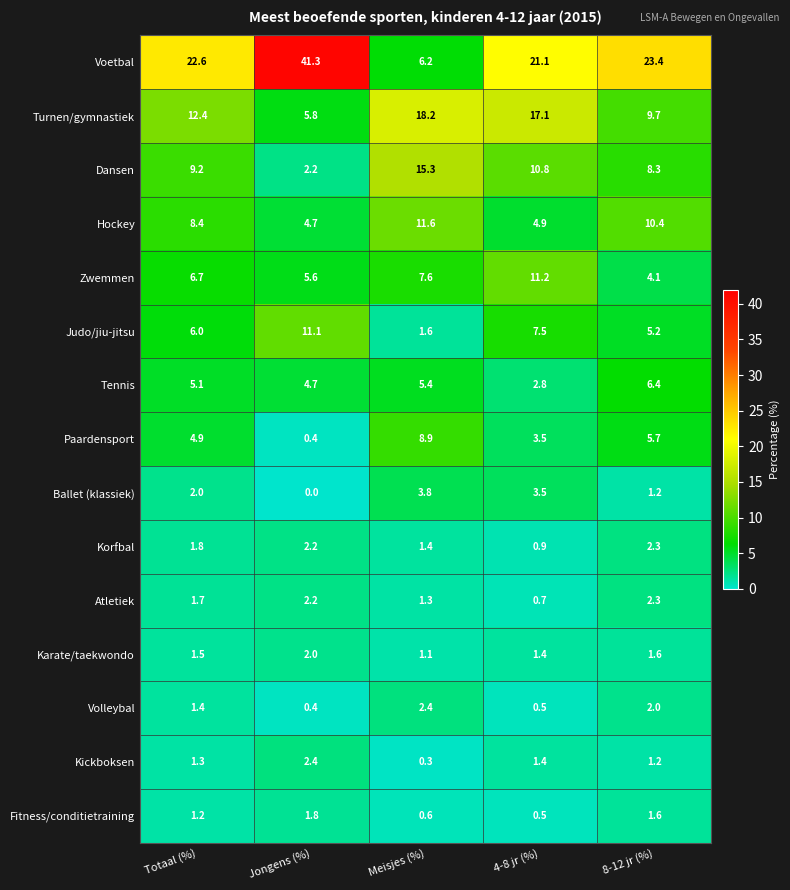

What is the average value of the Voetbal series?

22.9